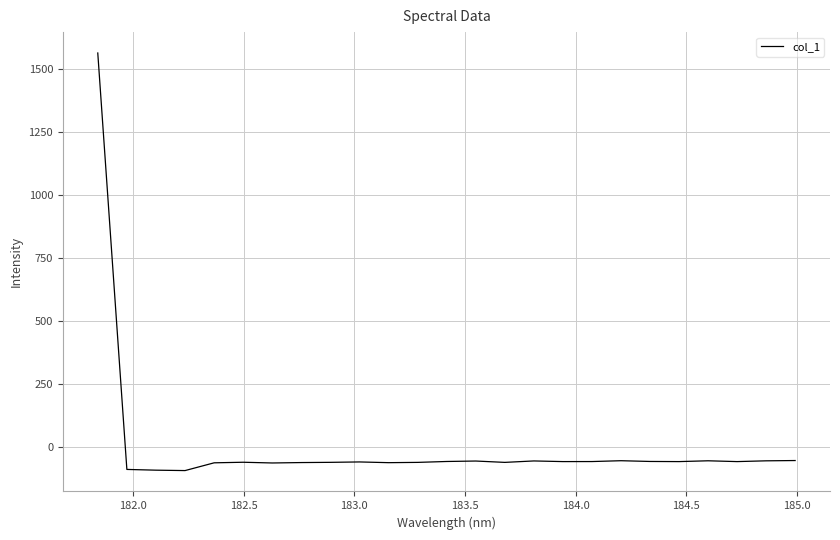

What is the smallest value displayed?

-92.3